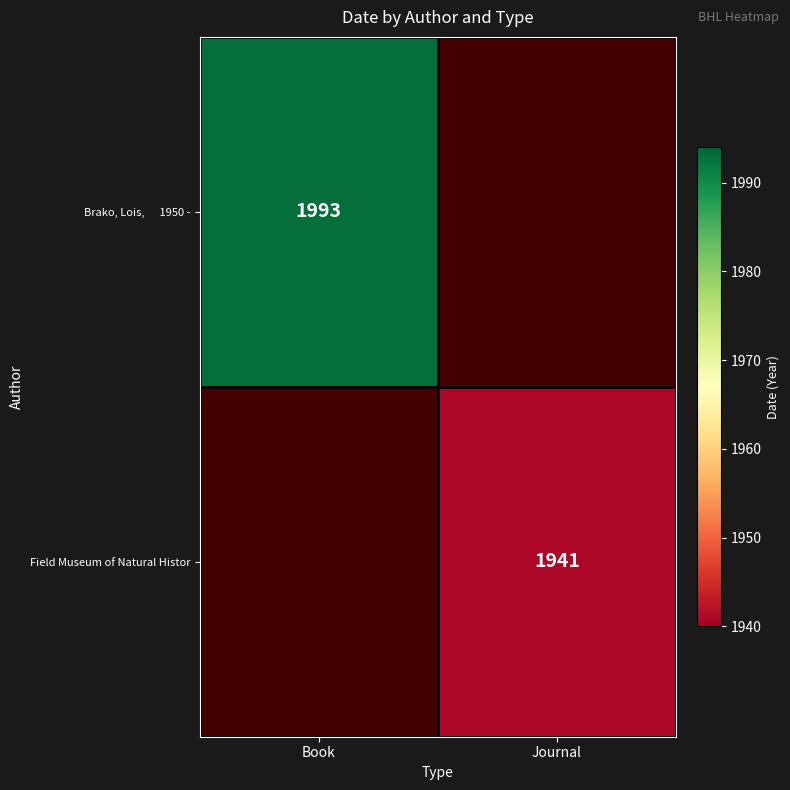

True or false: Field Museum of Natural Histor has a value of 3056.6 at Journal.

False